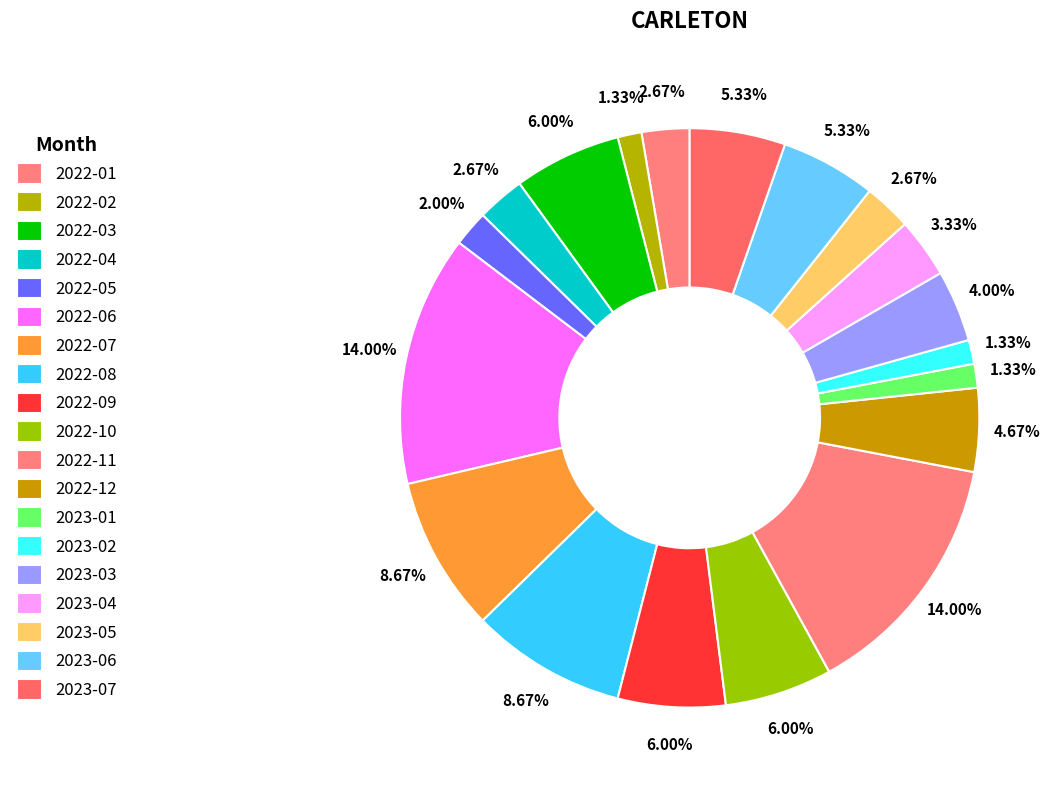

What is the change in value from 2022-06 to 2023-05?

-17